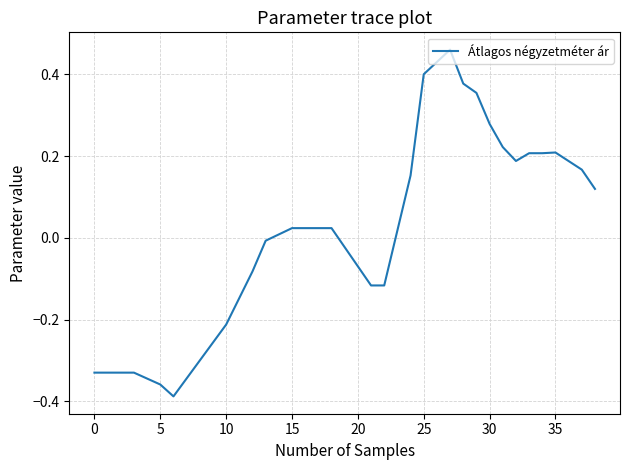

What is the greatest value displayed?

0.5